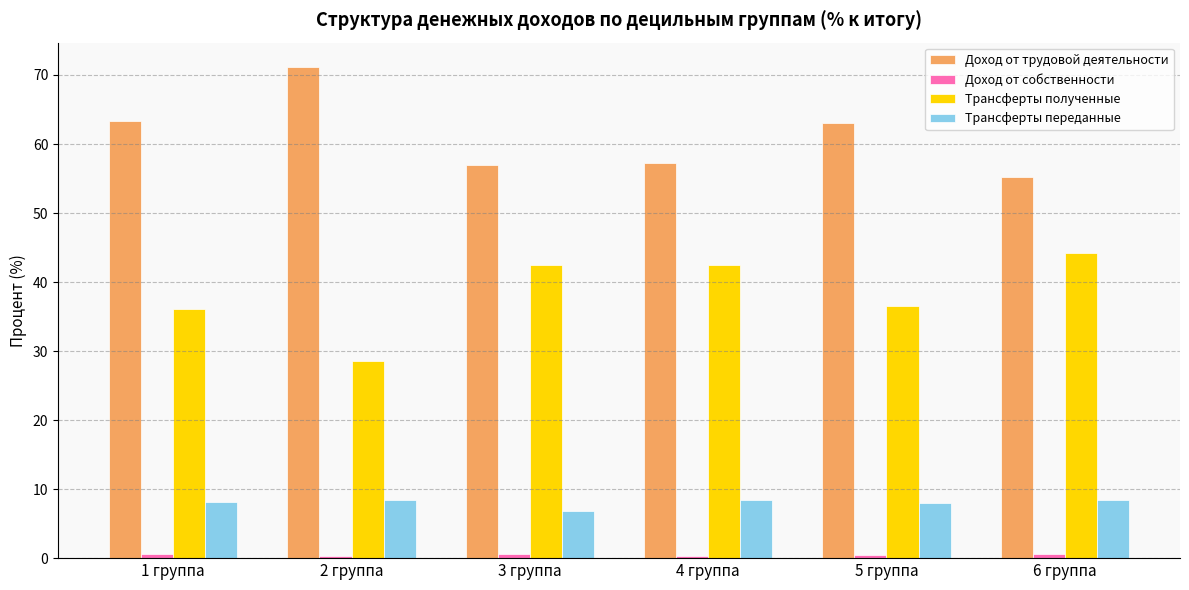

What is the average value of the Трансферты полученные series?

38.4